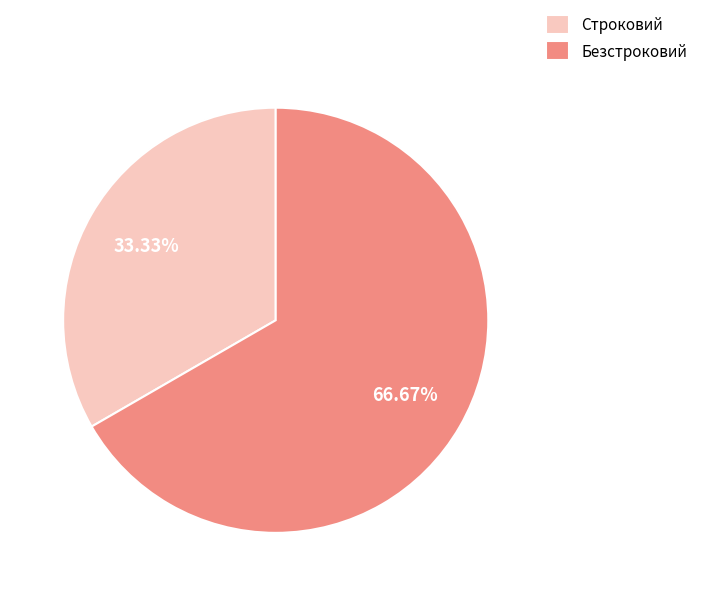

What percentage is the Безстроковий slice, to the nearest percent?

67%